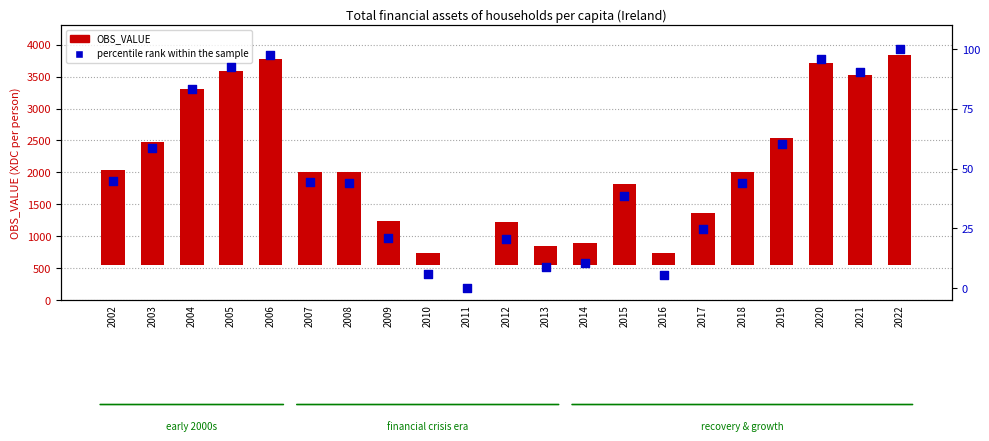

Which series has the largest total across all categories?

OBS_VALUE